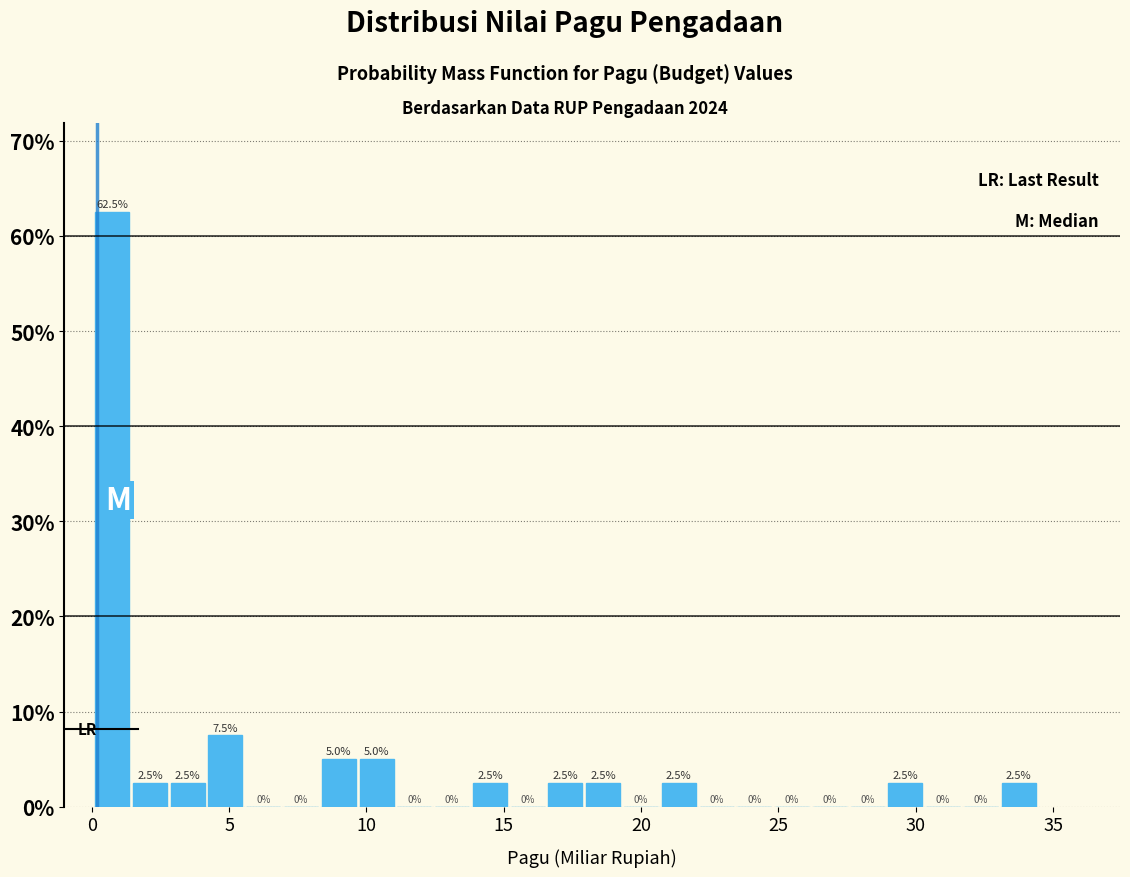

Around what value on the x-axis is the tallest bar? Give the approximate position of its centre, as read against the axis.

0.5